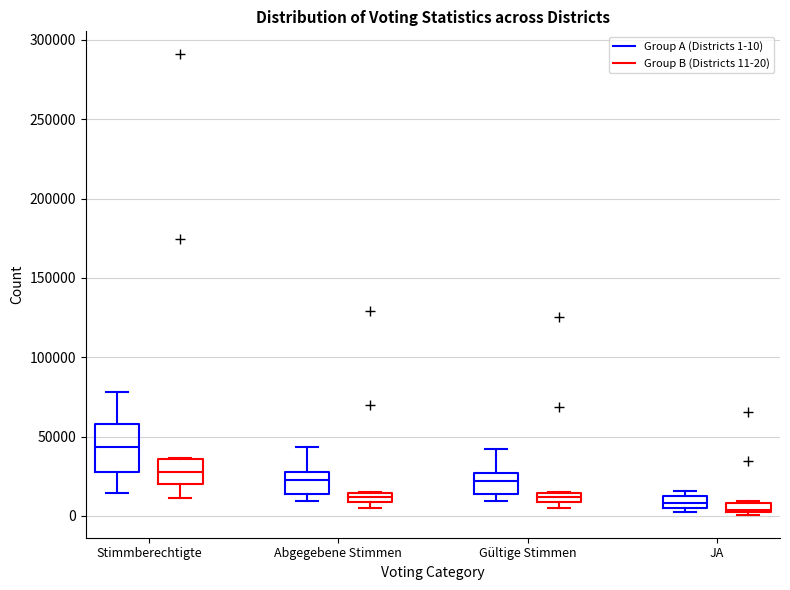

Where does the median line of the box for Stimmberechtigte (Group A (Districts 1-10)) sit on the y-axis? The values are not printed on the chart, so give them approximately, as read against the axis.

45000